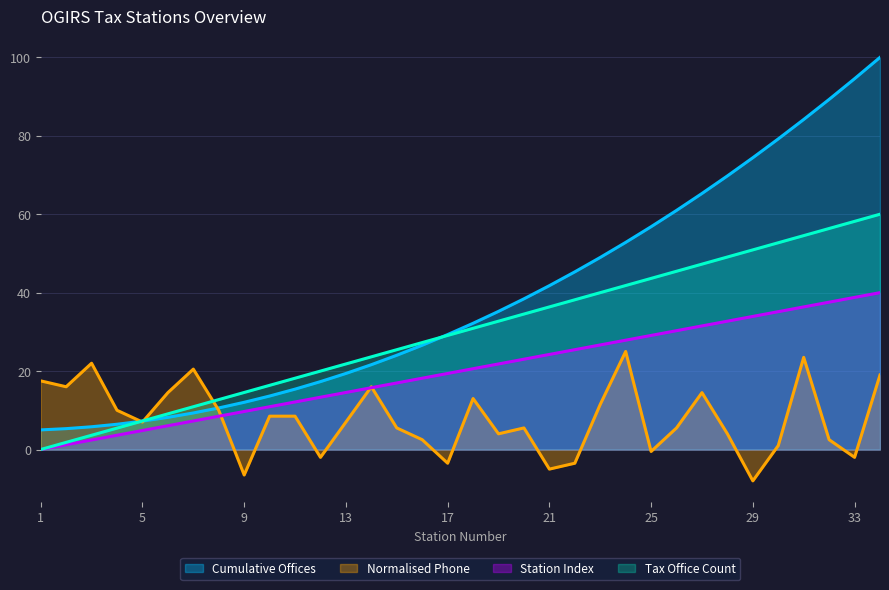

True or false: Tax Office Count and Station Index intersect in this chart.

False